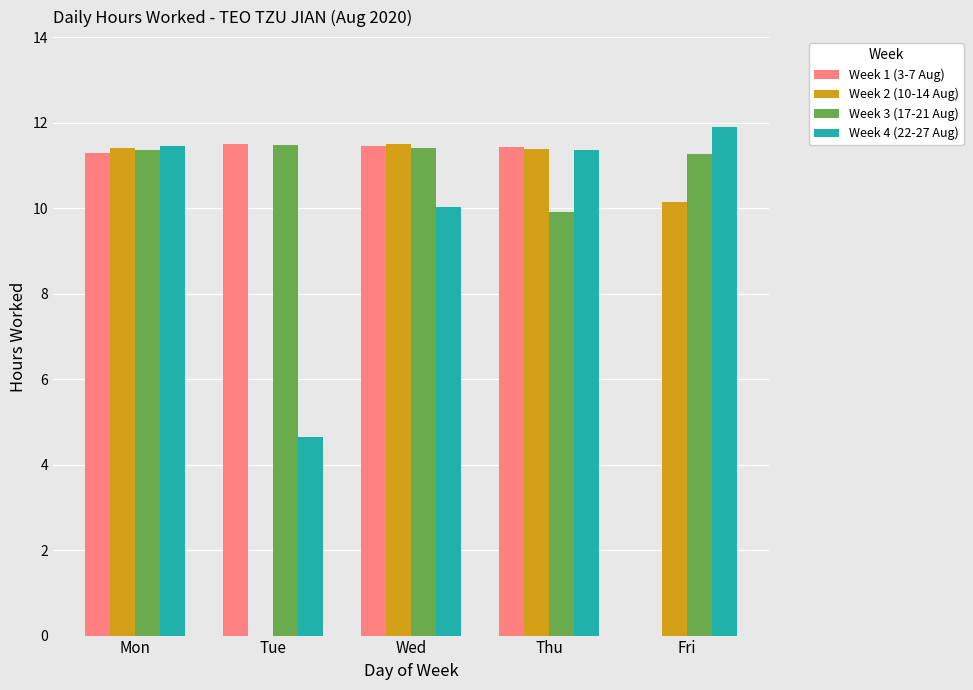

Which label corresponds to the largest value in the chart?

Fri